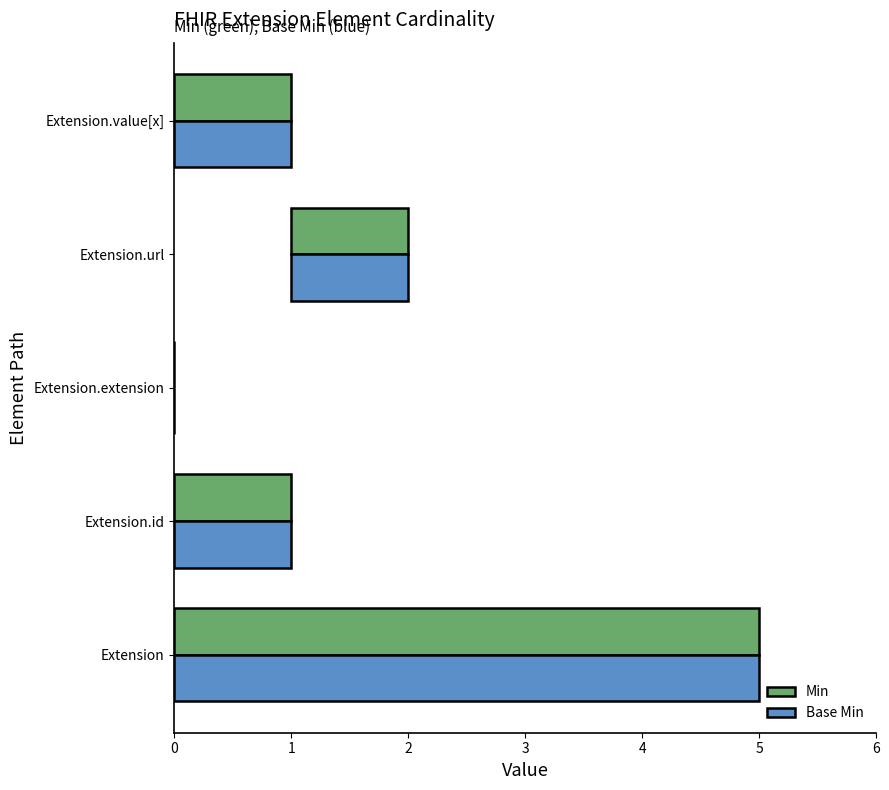

What value does the Base Min series have at 1?

1